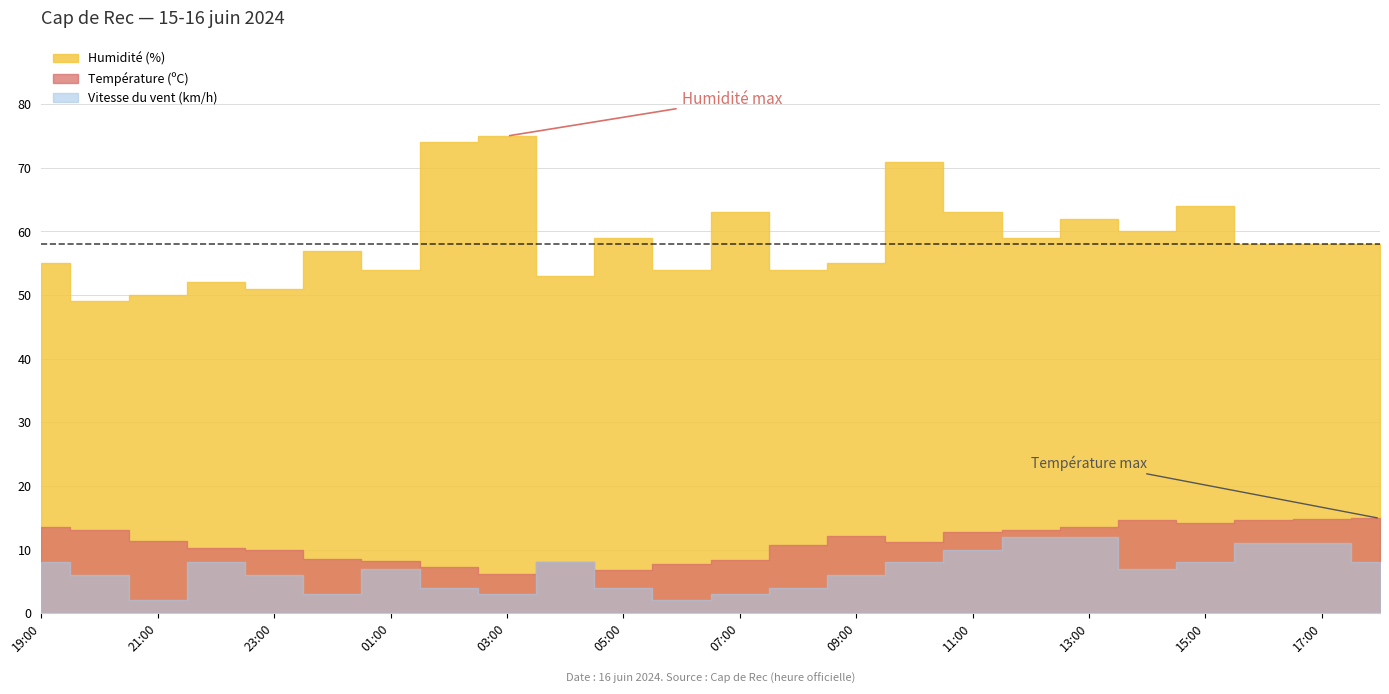

What position from the left is 11:00?

17